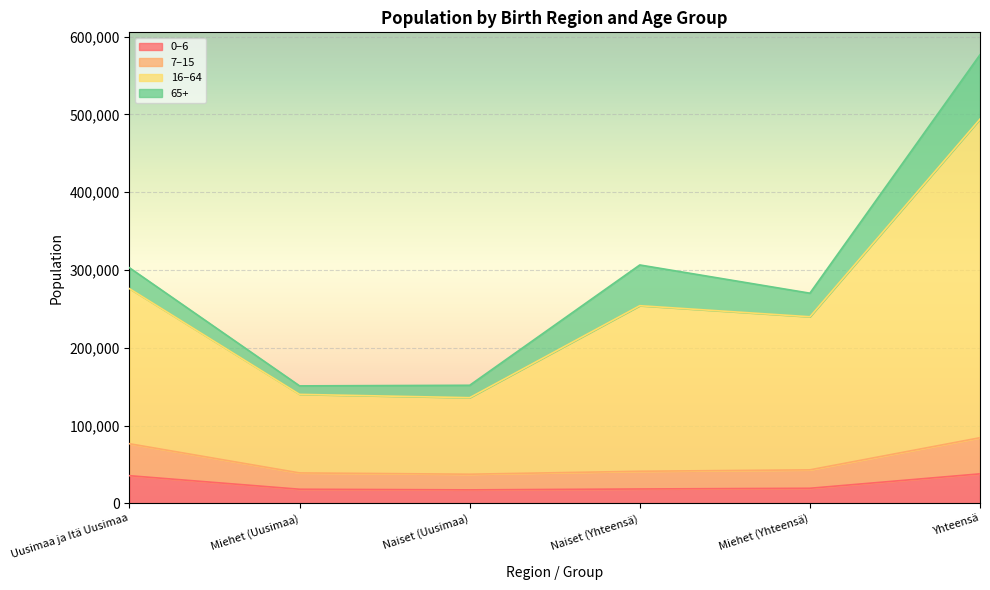

Where is the first local minimum for 7–15?

Naiset (Uusimaa)